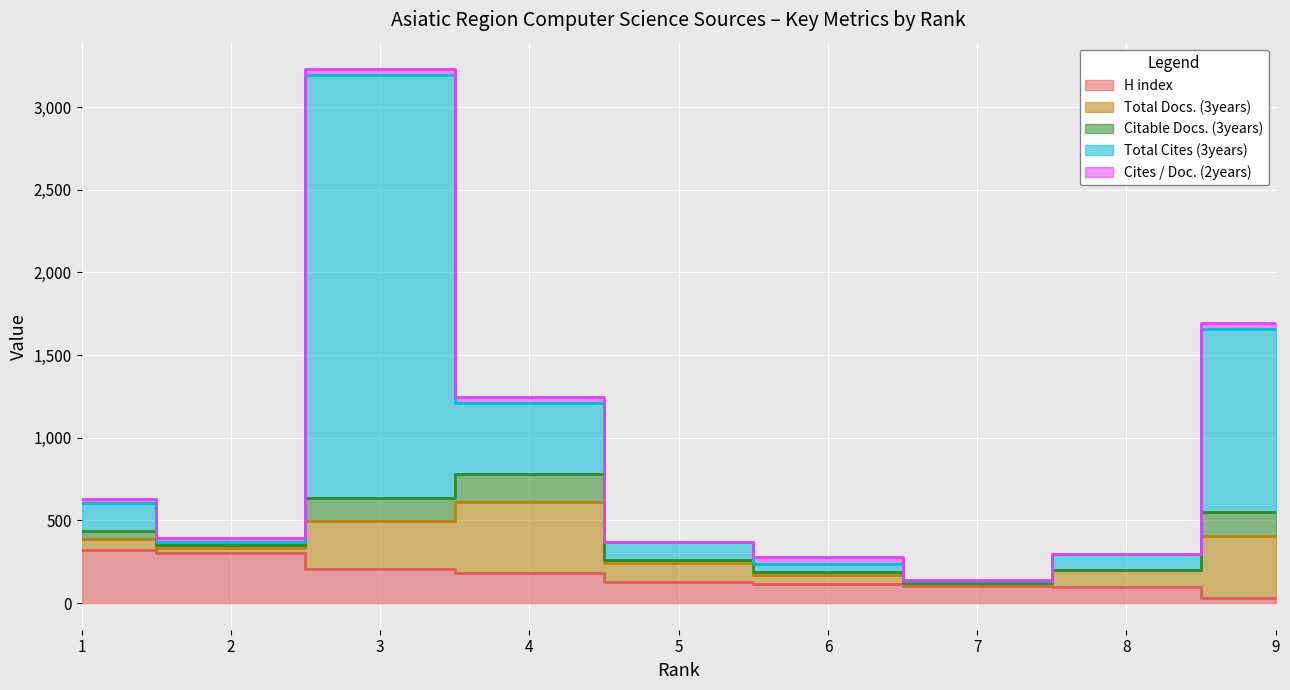

Reading left to right, transcribe all the data shown in this chart.

H index: 1=322	2=305	3=204	4=183	5=130	6=118	7=101	8=100	9=32
Total Docs. (3years): 1=63	2=25	3=293	4=429	5=112	6=52	7=17	8=99	9=374
Citable Docs. (3years): 1=51	2=20	3=138	4=170	5=20	6=19	7=1	8=2	9=145
Total Cites (3years): 1=172	2=20	3=2556	4=427	5=110	6=50	7=16	8=93	9=1106
Cites / Doc. (2years): 1=22	2=23	3=37	4=40	5=0	6=37	7=6	8=0	9=39